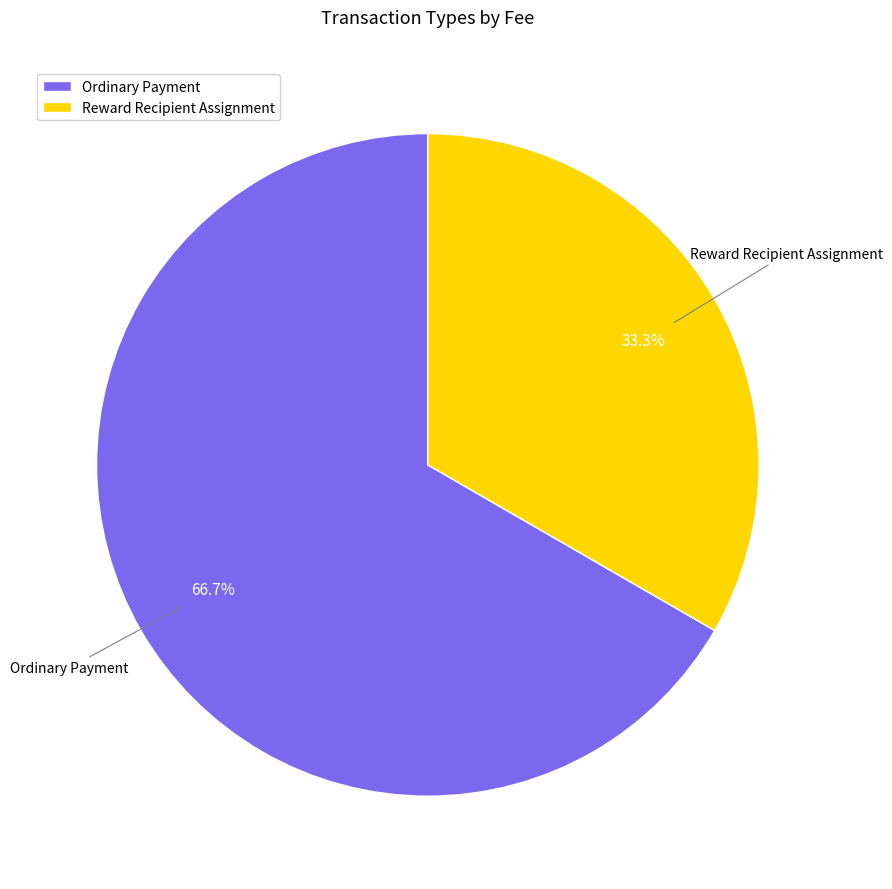

How many segments does this pie chart have?

2